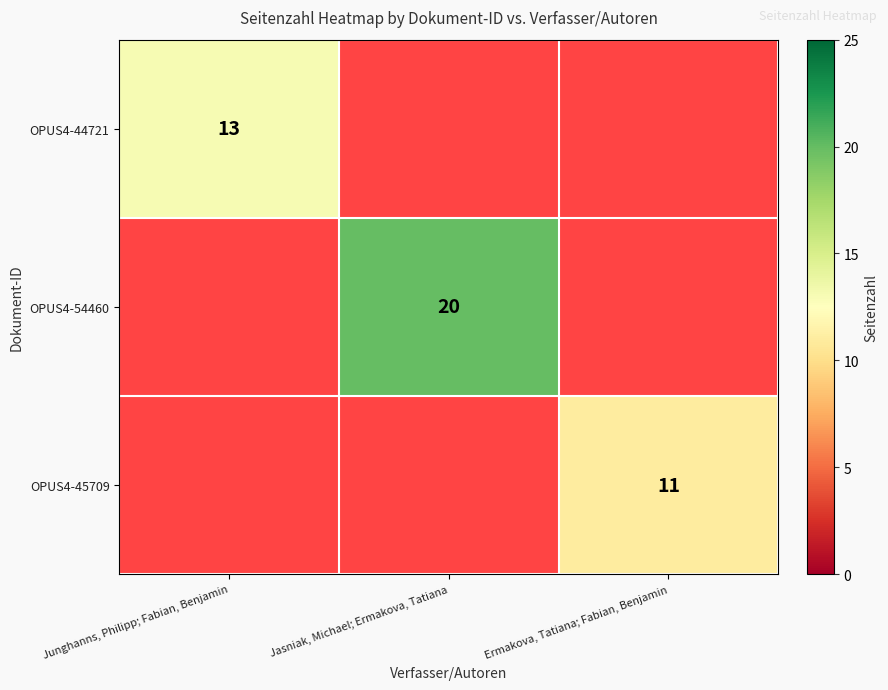

The OPUS4-44721 series shows 13 at Junghanns, Philipp; Fabian, Benjamin. True or false?

True